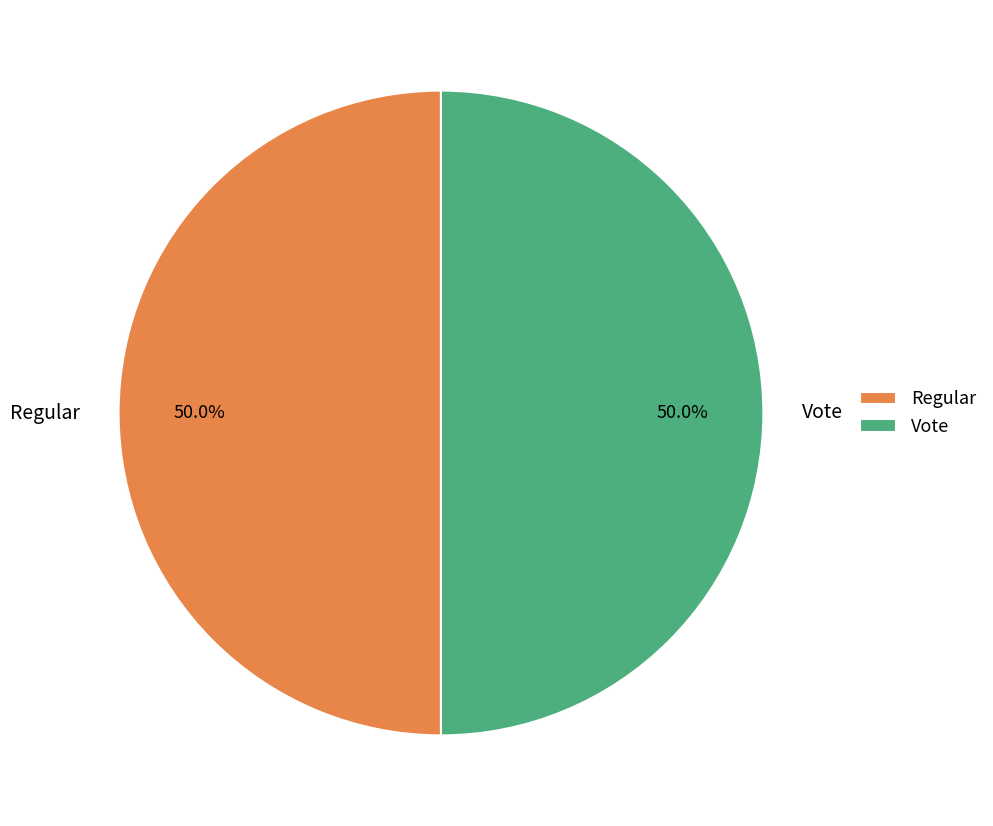

Is it true that Regular is 50% of the pie?

True